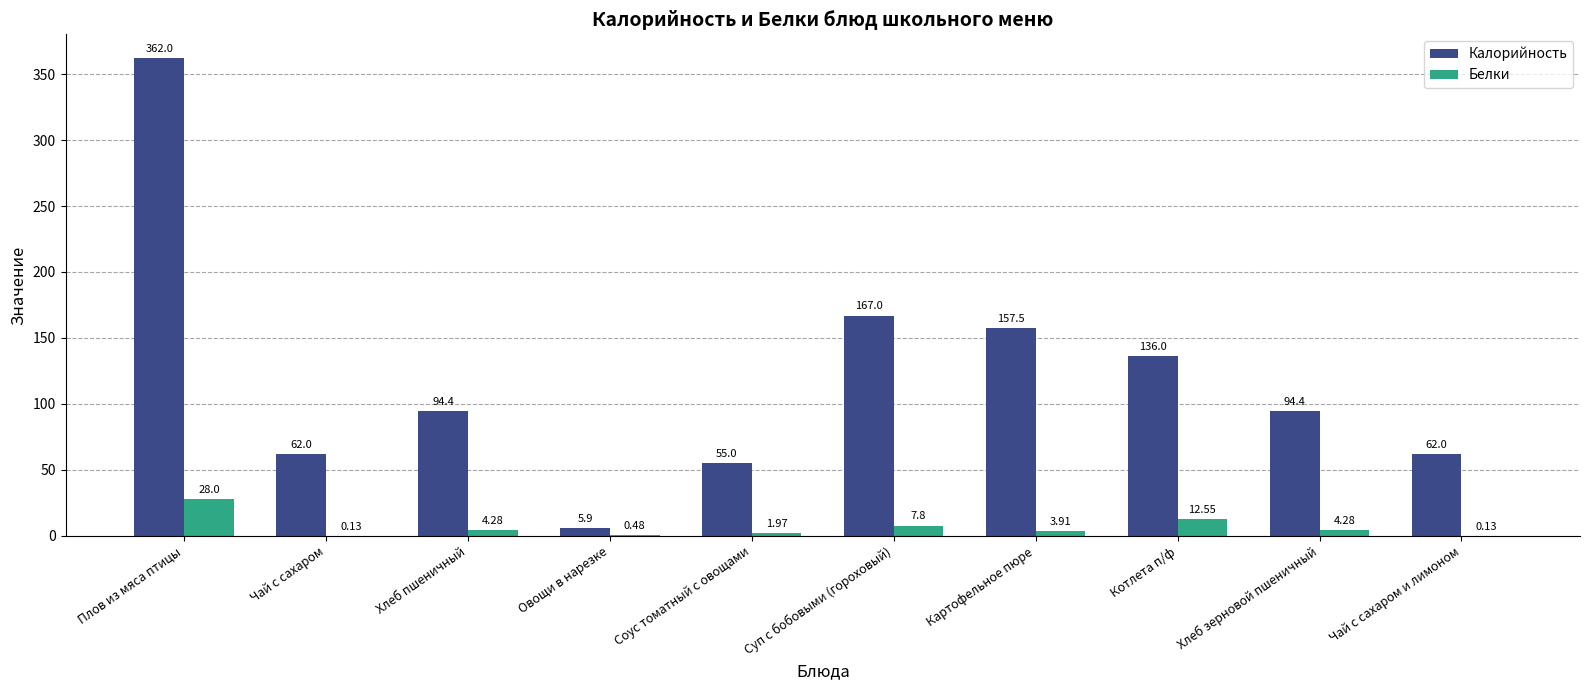

What is the sum of all Белки values?

63.5